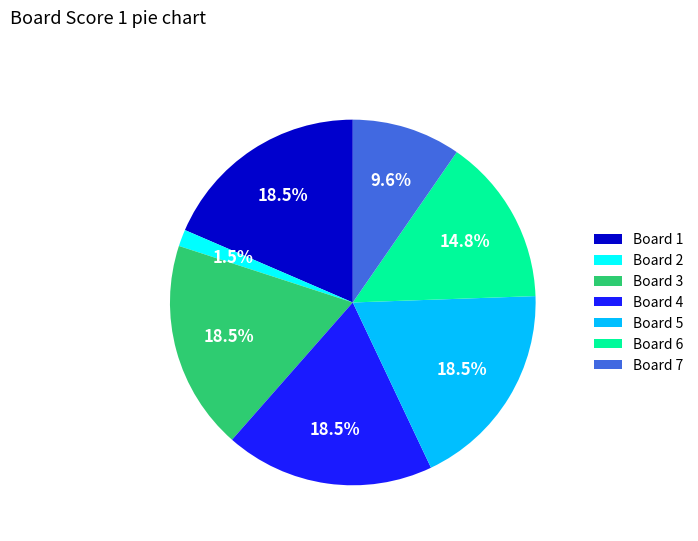

Between Board 5 and Board 7, which is larger?

Board 5